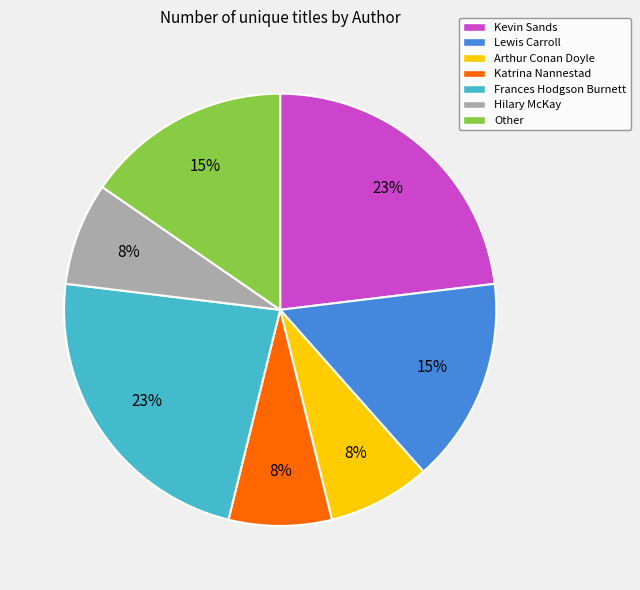

What is the ratio of the value at Kevin Sands to the value at Frances Hodgson Burnett?

1.0